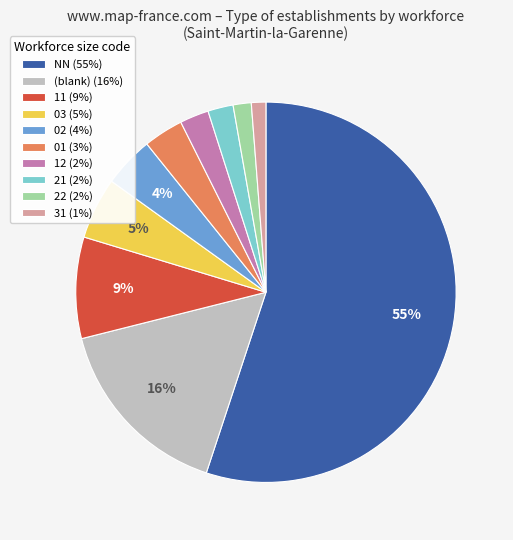

The 01 (3%) slice represents 3% of the pie. True or false?

True